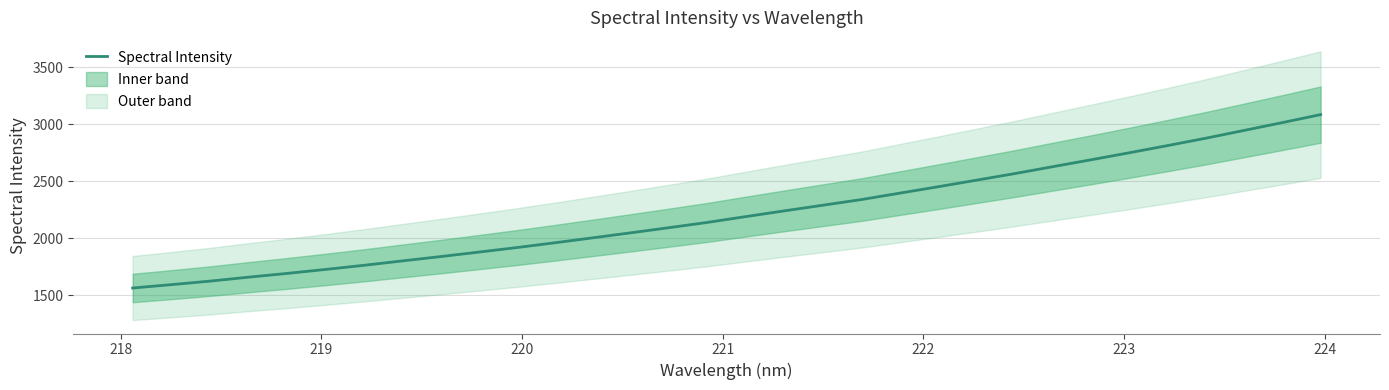

What is the highest value of the Spectral Intensity series?

3085.9